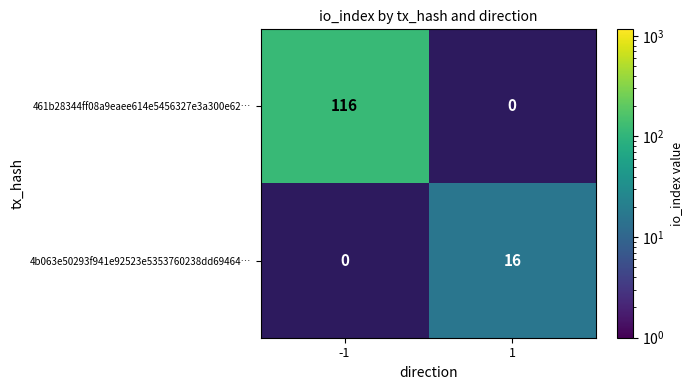

The 4b063e50293f941e92523e5353760238dd69464… series shows 21 at 1. True or false?

False